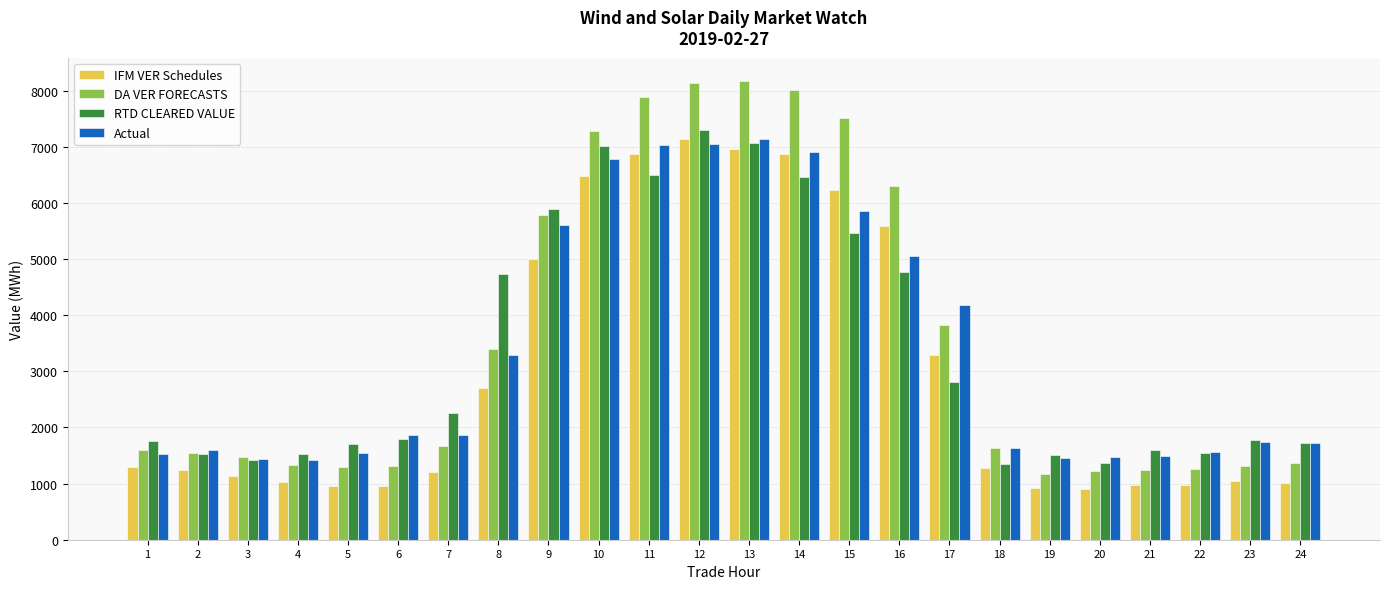

What are all the series names shown in the legend?

IFM VER Schedules, DA VER FORECASTS, RTD CLEARED VALUE, Actual